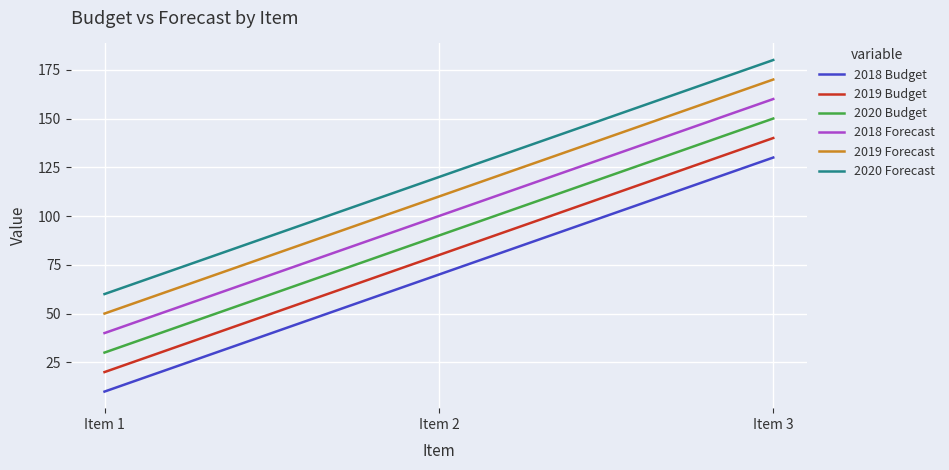

True or false: 2020 Forecast has a value of 193 at Item 2.

False